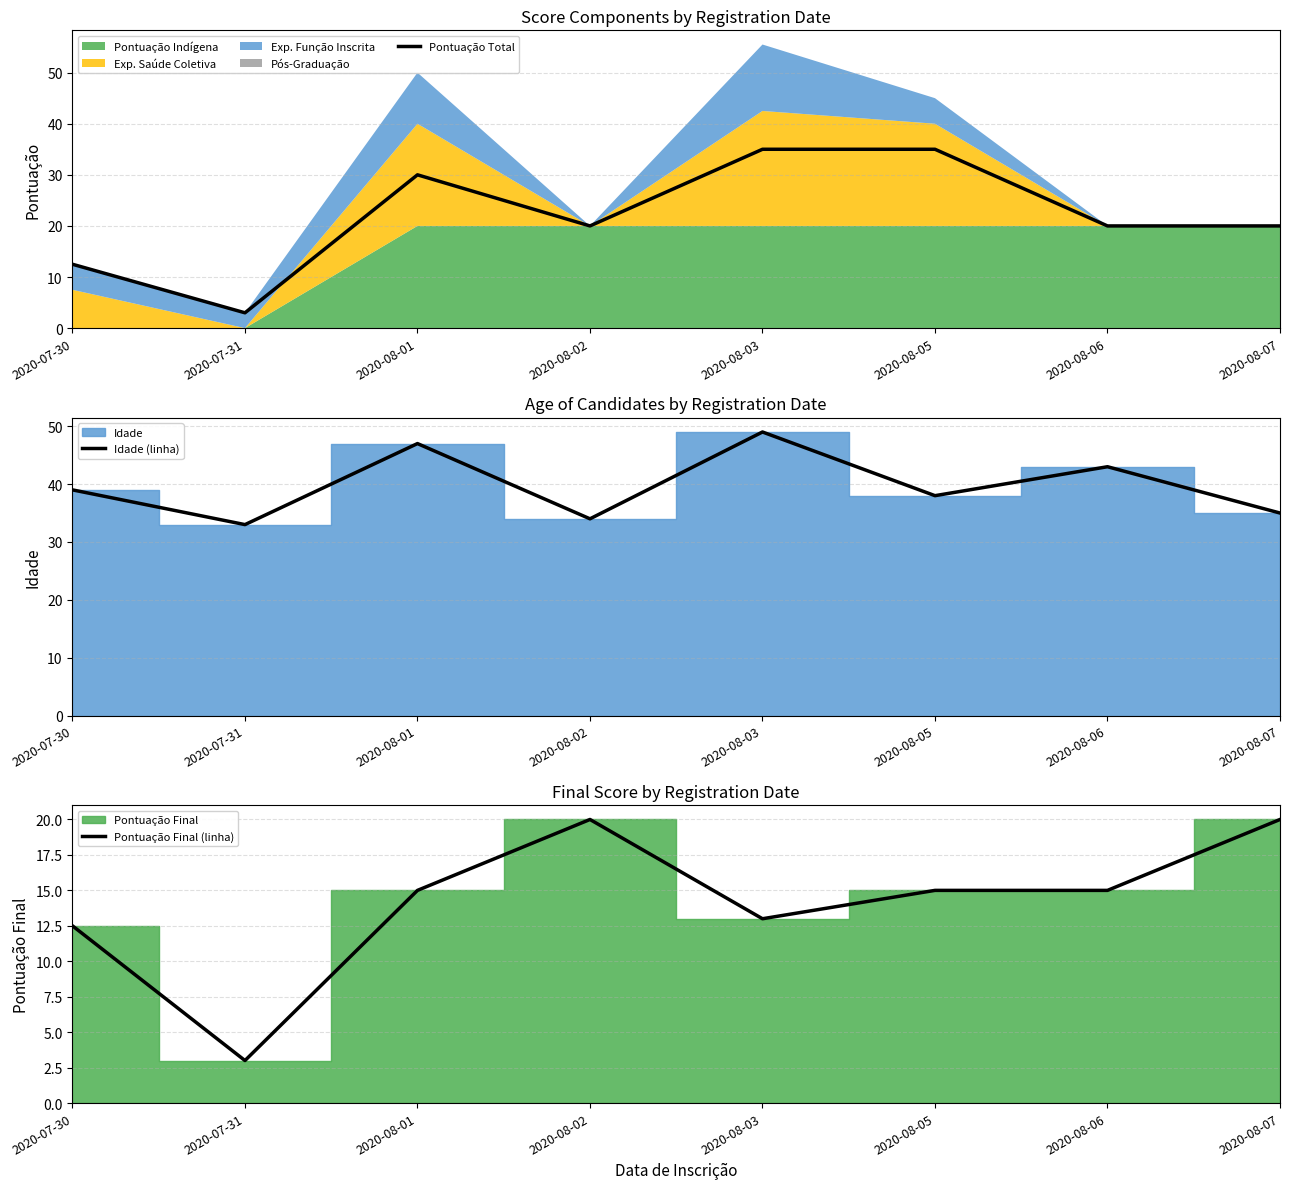

Where is the first local maximum for Pontuação Total?

2020-08-01